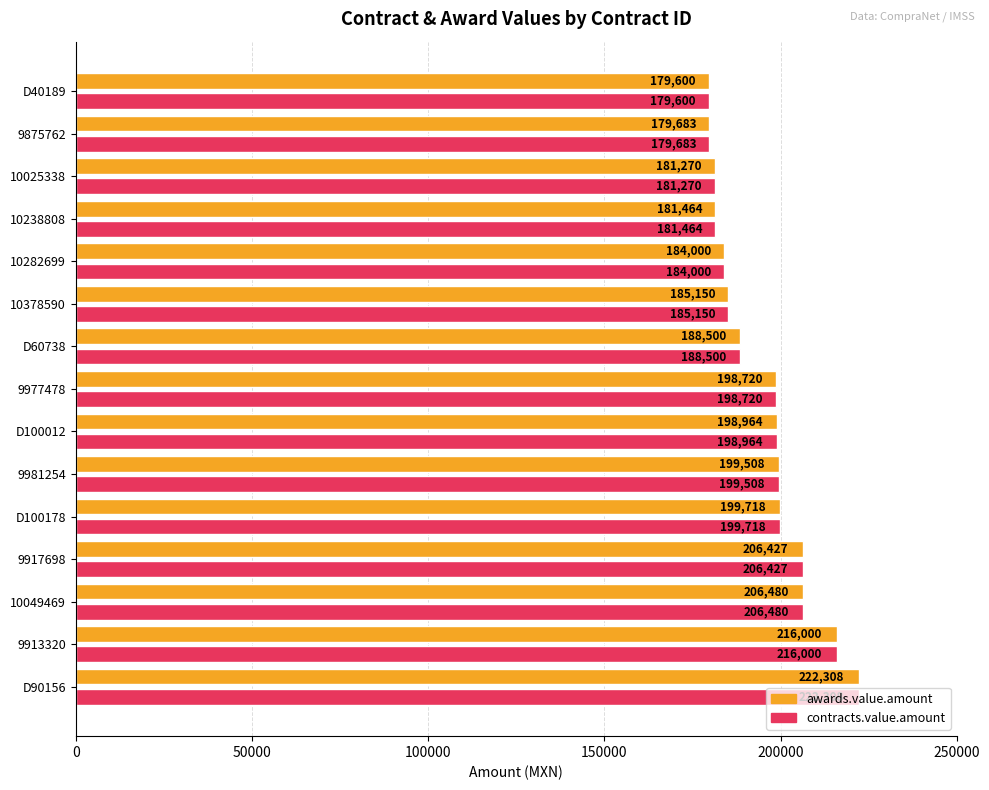

The contracts.value.amount series shows 206480.0 at 10049469. True or false?

True